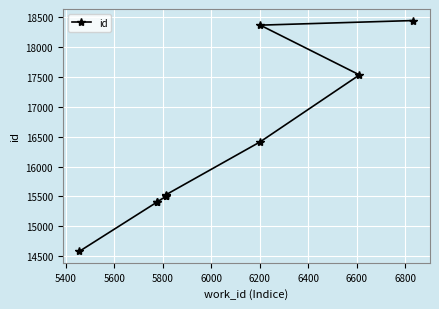

How many values are below 15527?

5